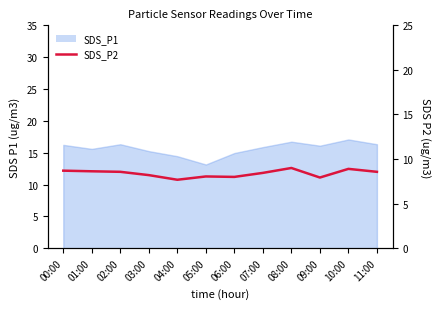

What is the difference between the maximum and minimum values?

1.3